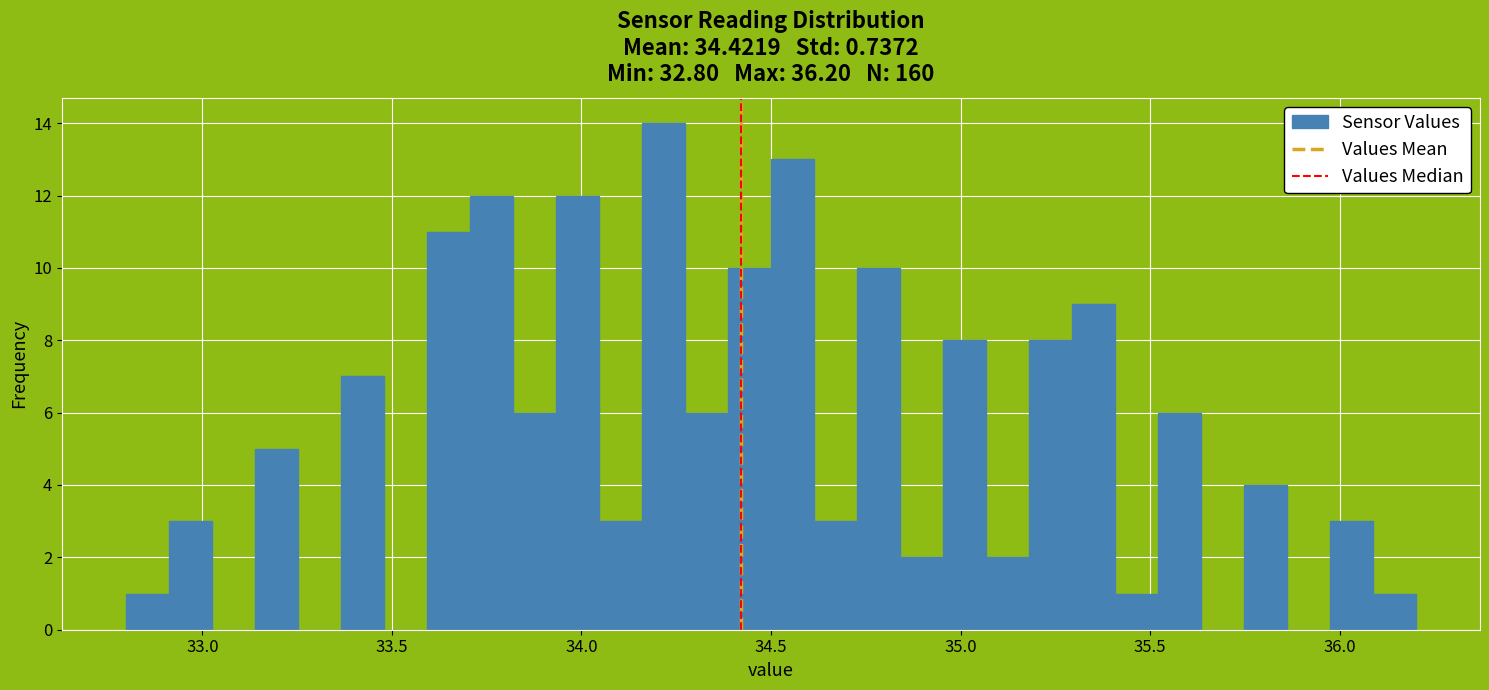

Around what value on the x-axis is the tallest bar? Give the approximate position of its centre, as read against the axis.

34.20